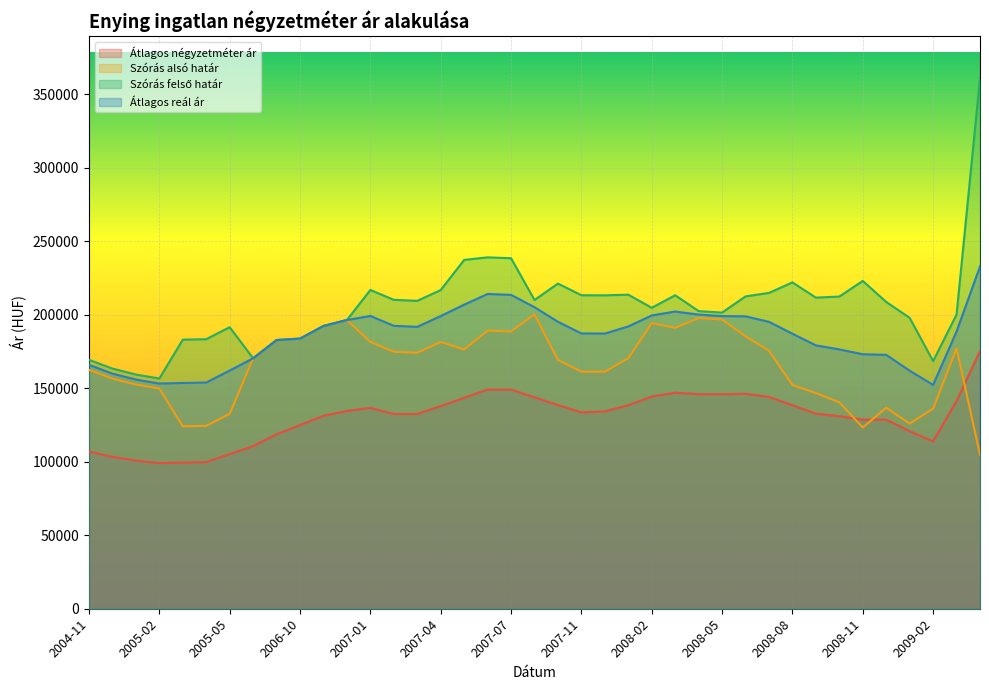

What is the label of the 5th point from the left?

2005-03